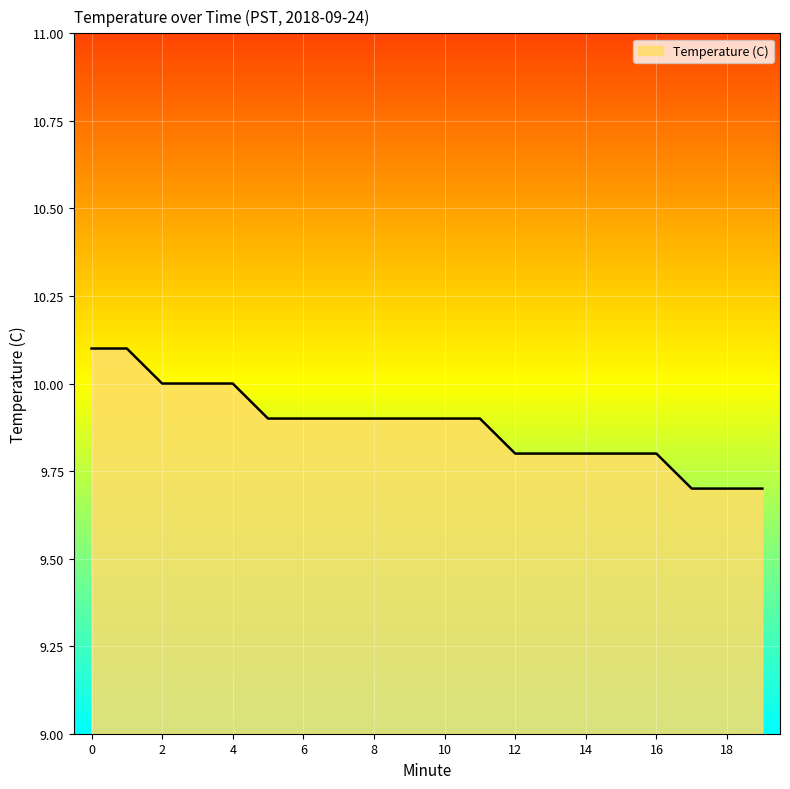

Reading right to left, what are all the values shown in this chart?

9.7	9.7	9.7	9.8	9.8	9.8	9.8	9.8	9.9	9.9	9.9	9.9	9.9	9.9	9.9	10.0	10.0	10.0	10.1	10.1